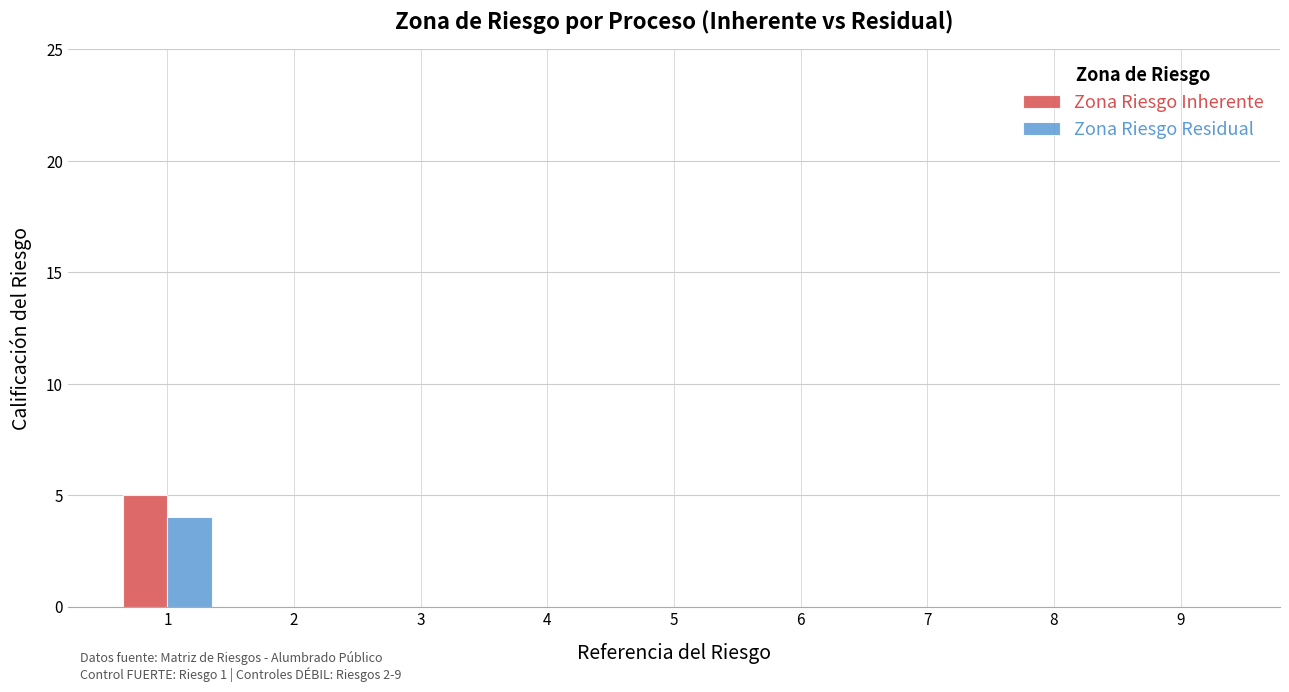

What is the maximum value shown in the chart?

5